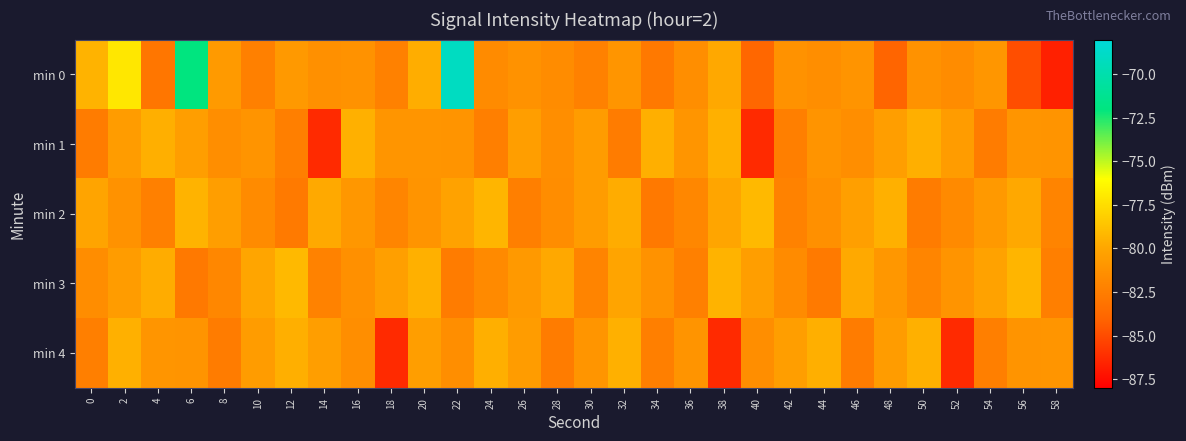

Which series has the largest total across all categories?

min 0